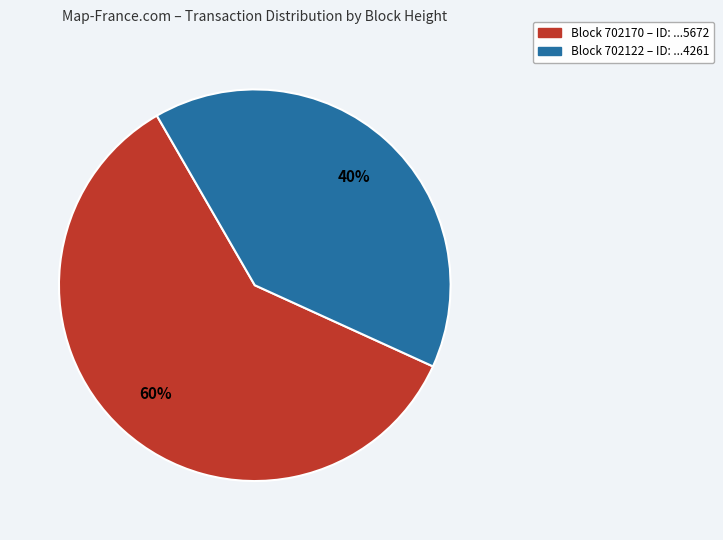

Is there a majority slice in this chart?

Yes